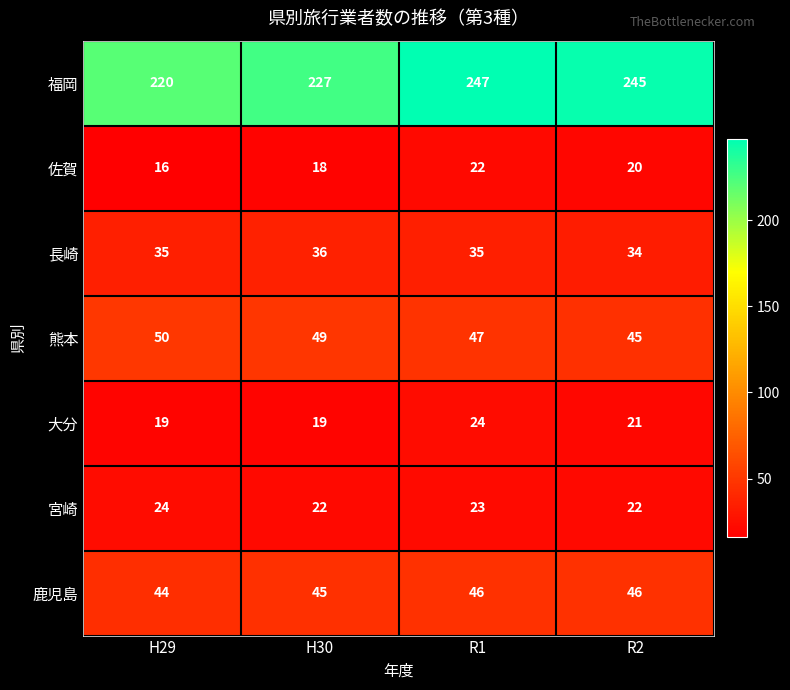

Reading left to right, what are all the values shown in this chart?

福岡: 220	227	247	245
佐賀: 16	18	22	20
長崎: 35	36	35	34
熊本: 50	49	47	45
大分: 19	19	24	21
宮崎: 24	22	23	22
鹿児島: 44	45	46	46